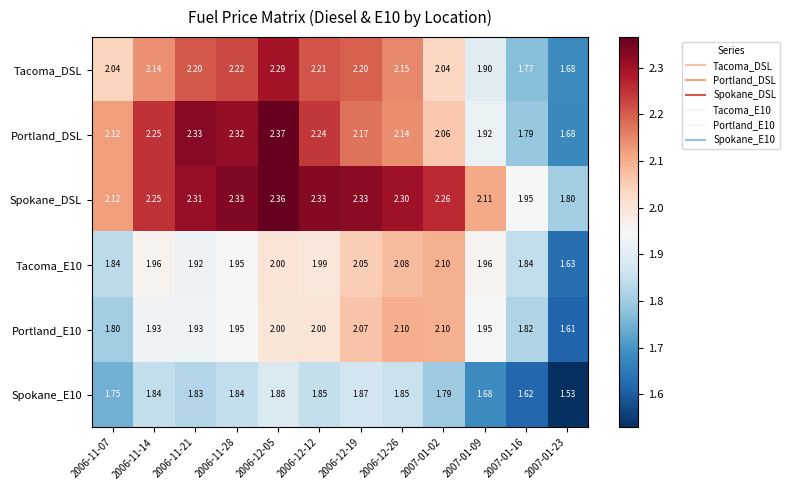

Which series has the widest spread of values?

Portland_DSL